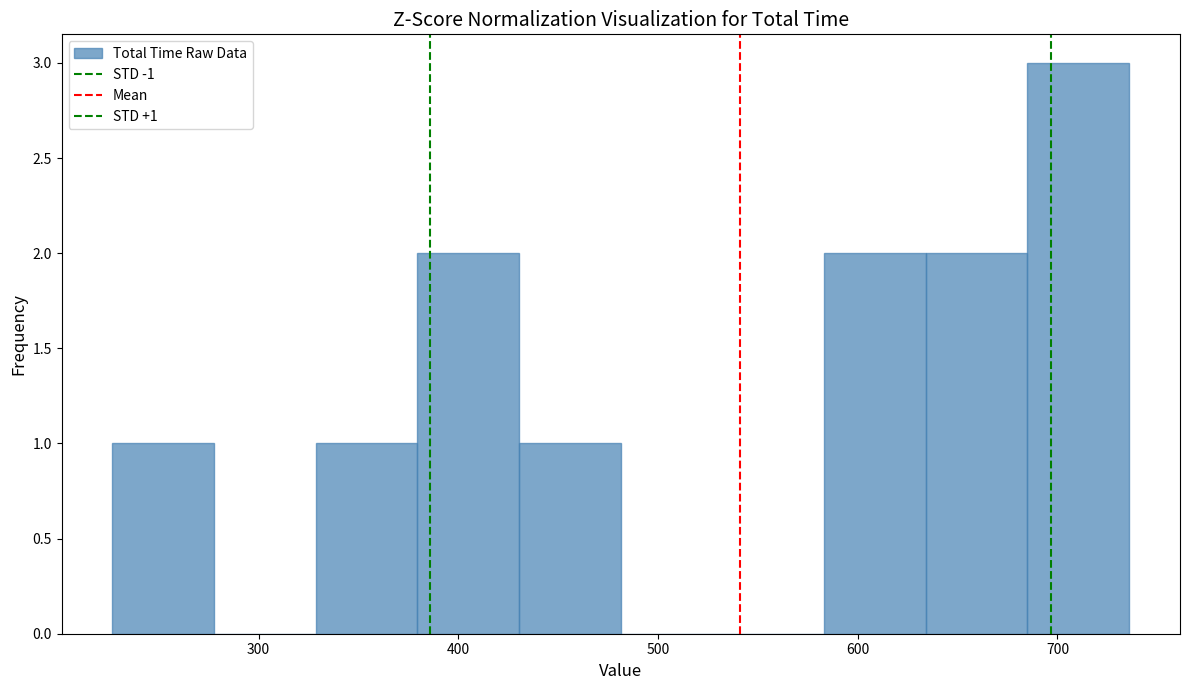

Which range on the x-axis has the tallest bar?

680 to 740